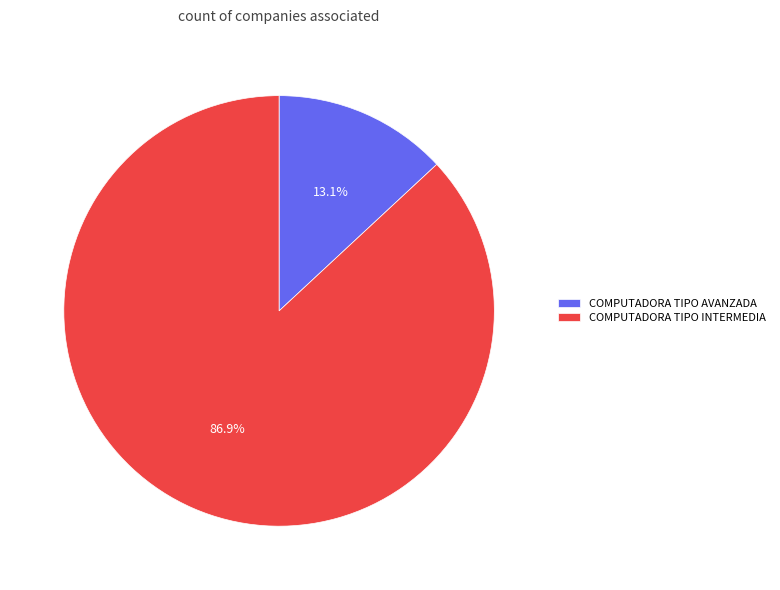

Which category has the biggest portion of the pie?

COMPUTADORA TIPO INTERMEDIA